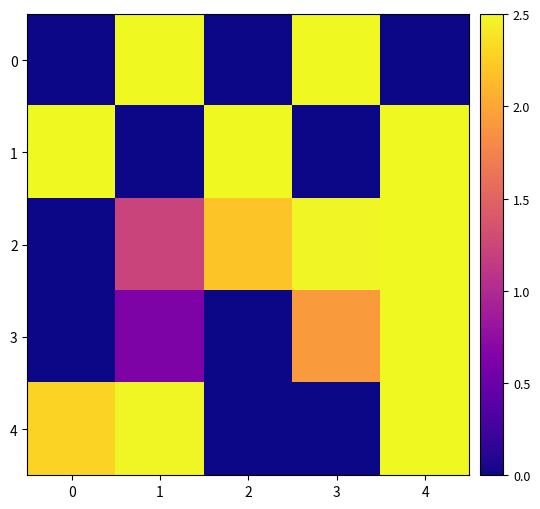

Rank the series at 3 from lowest to highest value.

1, 4, 3, 2, 0